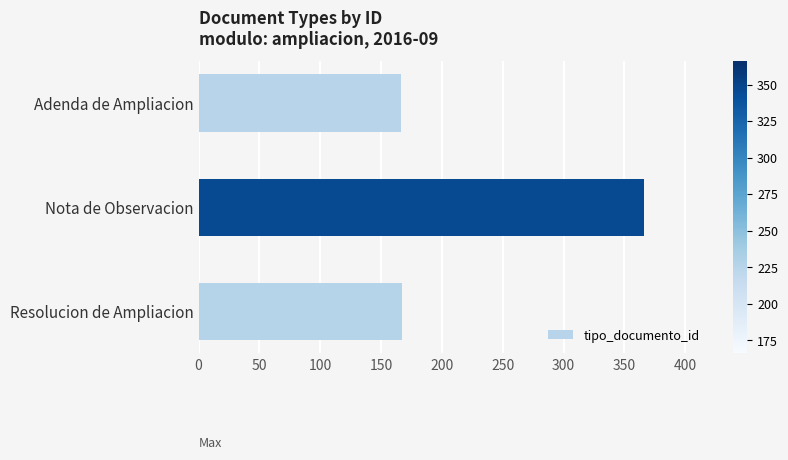

True or false: the data shows 139 at Nota de Observacion.

False